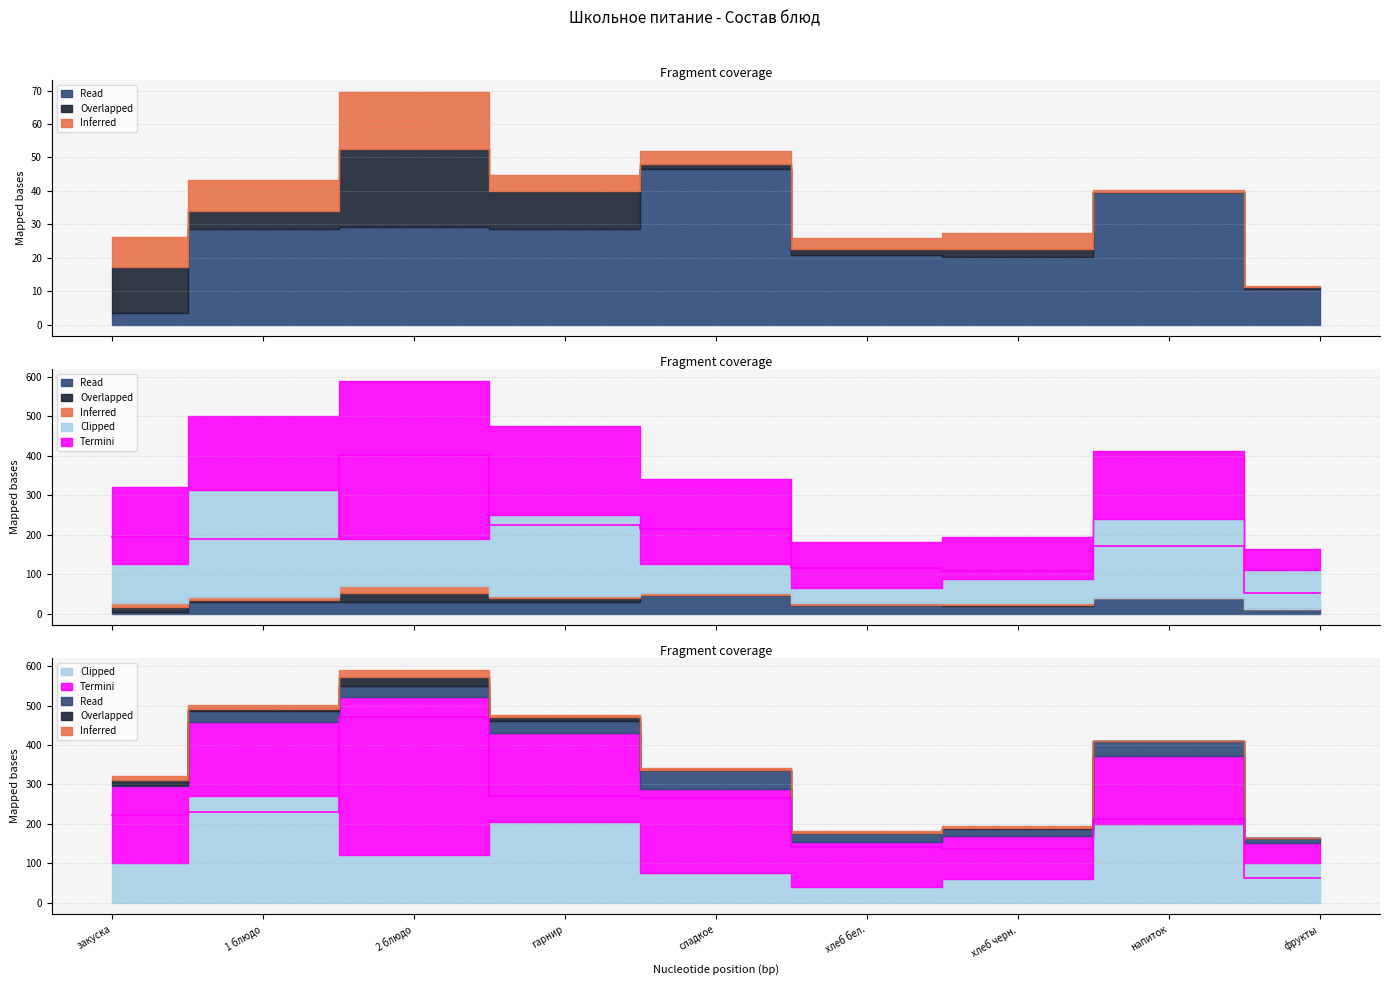

What is the average value of the Clipped series?

130.0